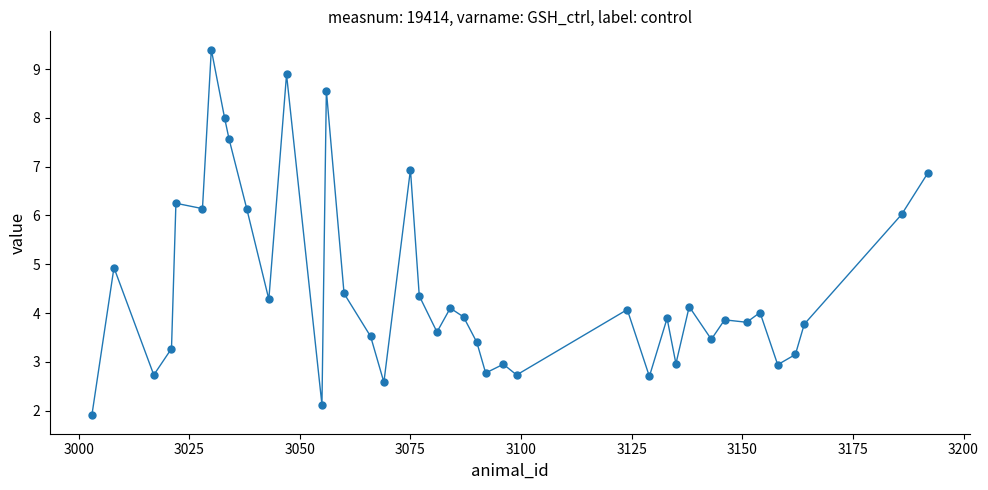

True or false: there are more than 2 points higher than both neighbors.

True